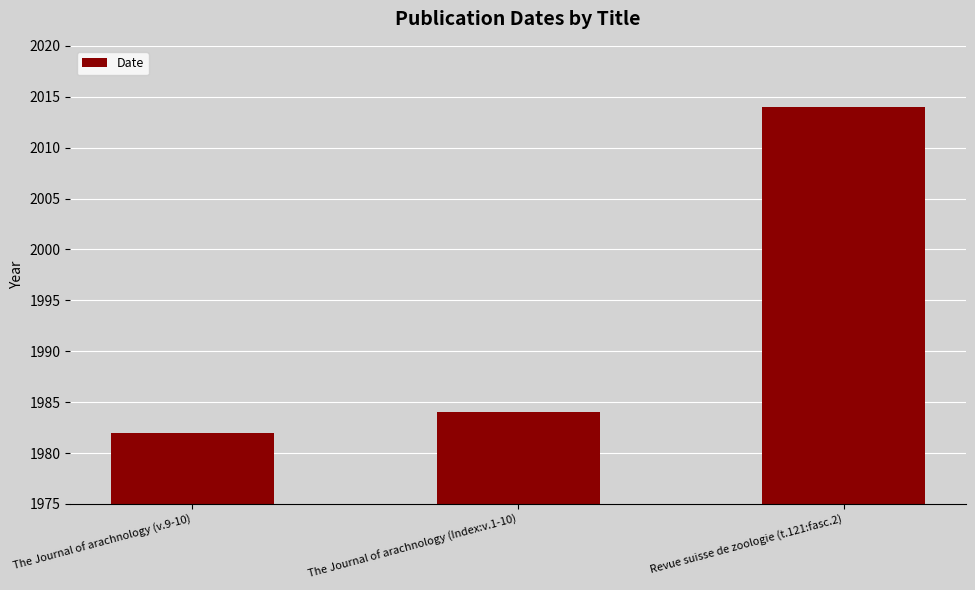

What is the change in value from The Journal of arachnology (v.9-10) to Revue suisse de zoologie (t.121:fasc.2)?

+32